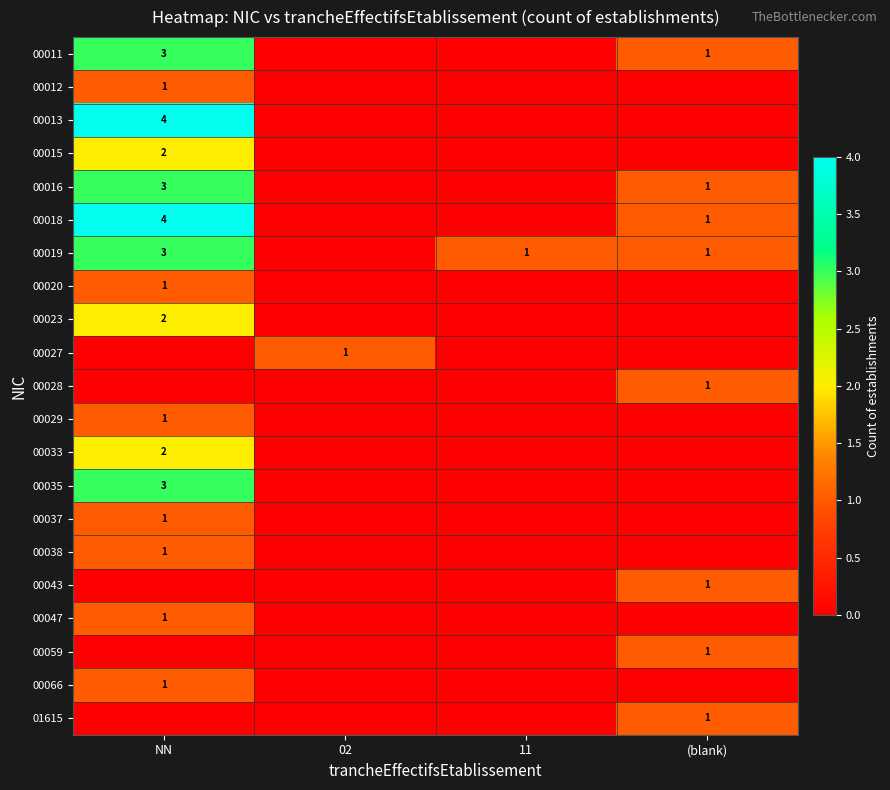

The value of 00027 at 02 is 1. True or false?

True